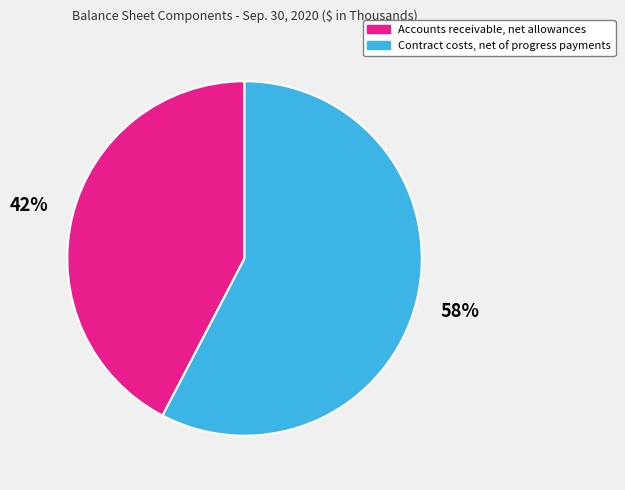

Does any single category account for the majority?

Yes